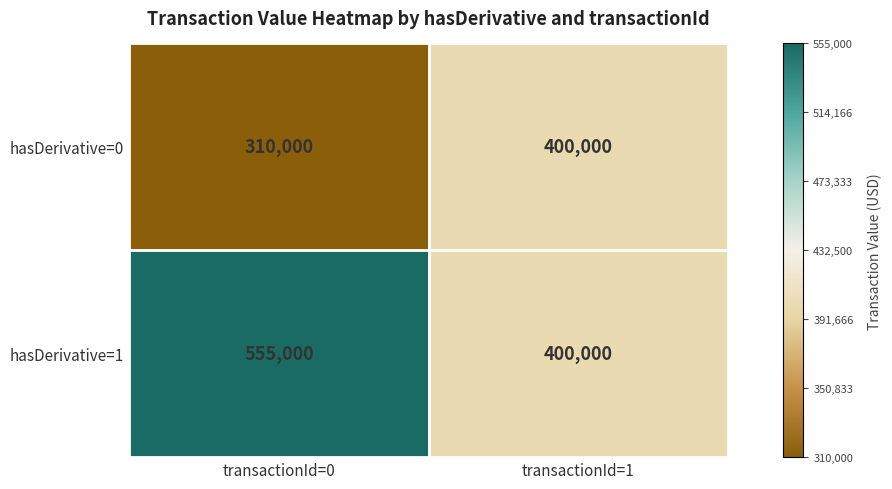

Where is hasDerivative=0 nearest to the value 355000?

transactionId=0